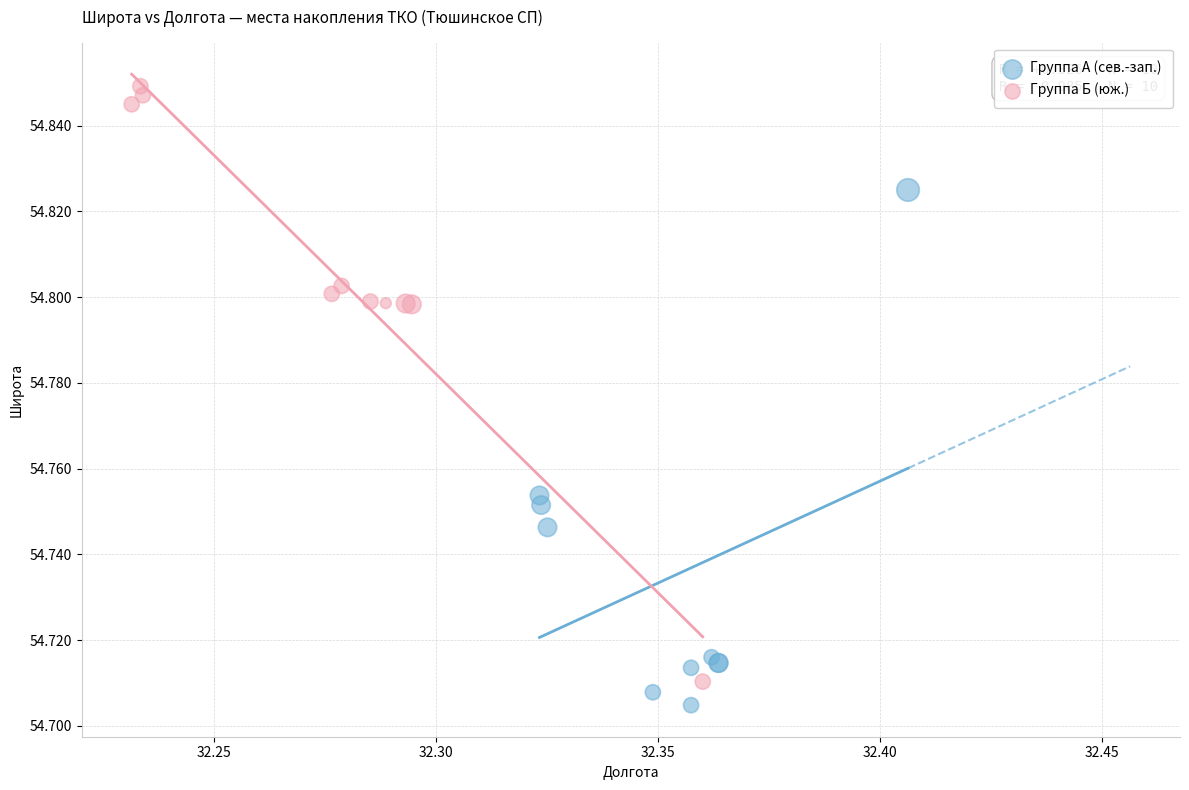

Which series has the largest Y range (max minus min)?

Группа Б (юж.)